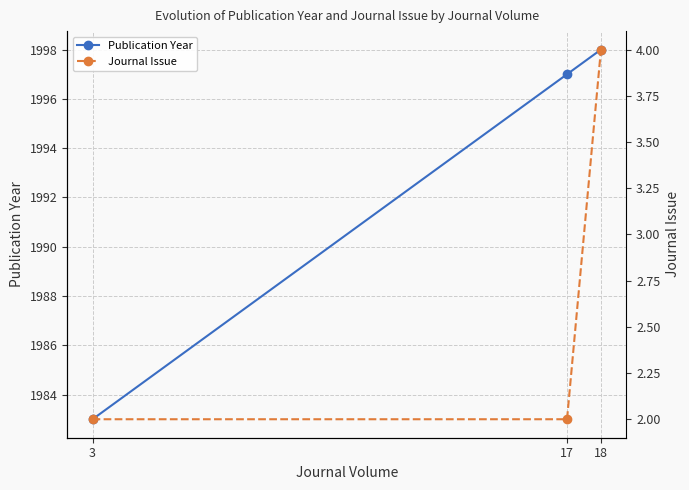

Count the number of data series in this chart.

2